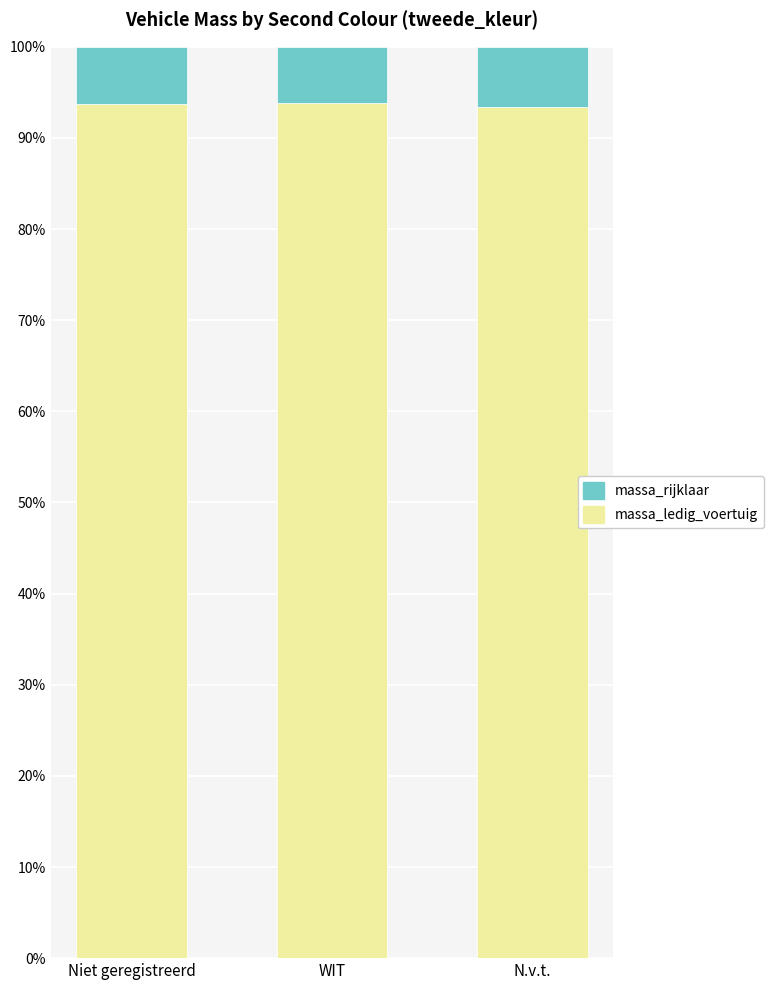

Is it true that massa_ledig_voertuig equals 156.4 at N.v.t.?

False